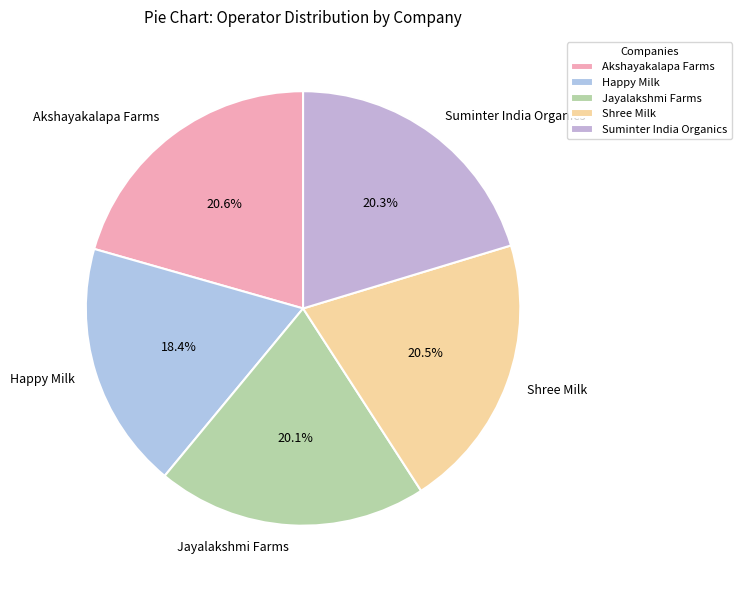

Which has a higher value, Shree Milk or Happy Milk?

Shree Milk